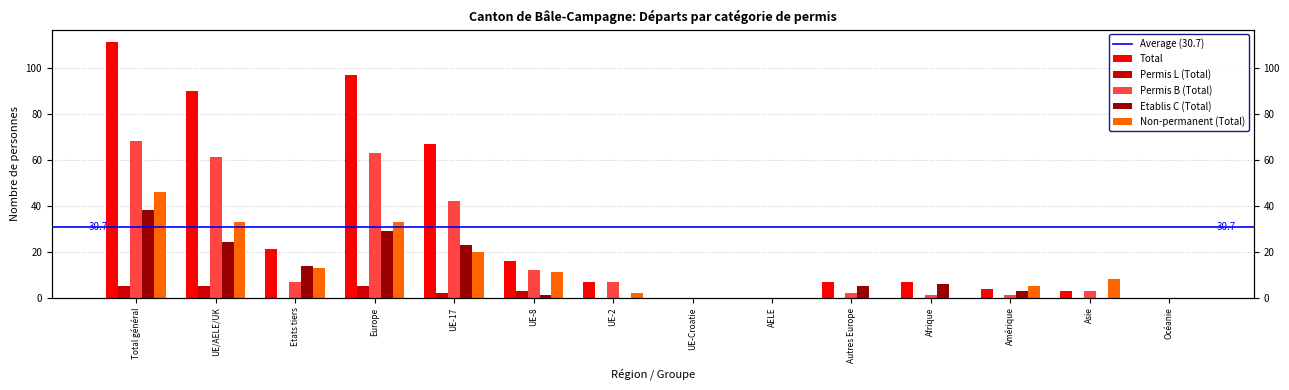

At AELE, list the series in order from largest to smallest.

Total, Permis L (Total), Permis B (Total), Etablis C (Total), Non-permanent (Total)